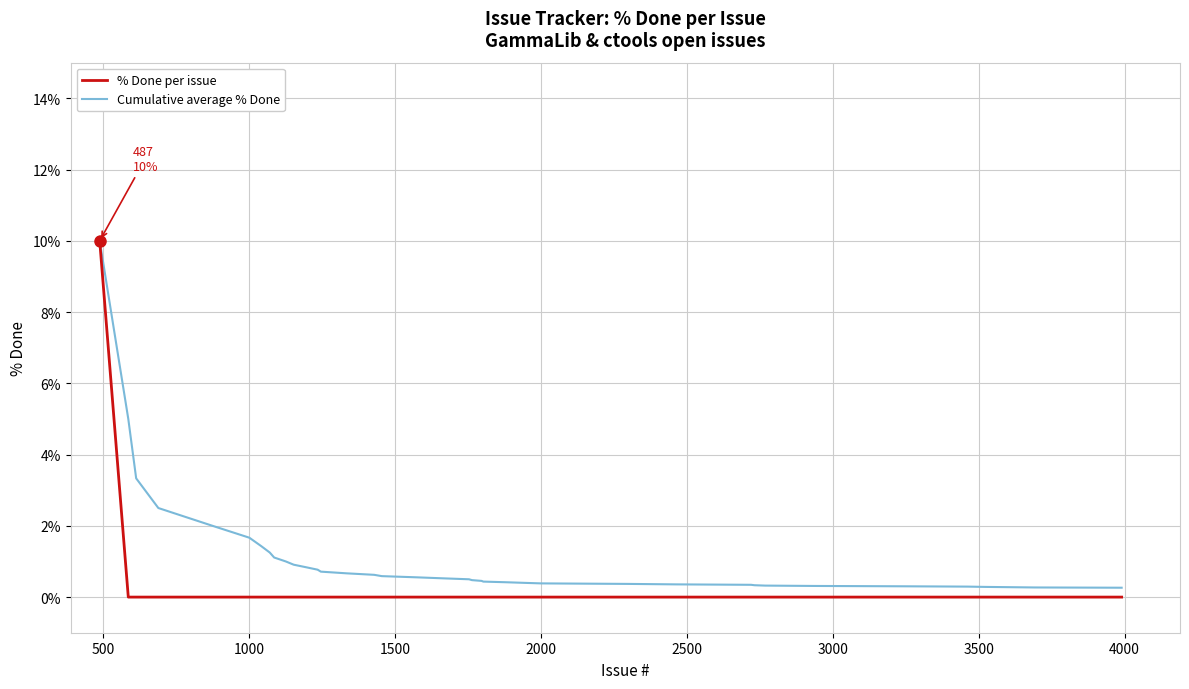

Which series has the largest total across all categories?

Cumulative average % Done